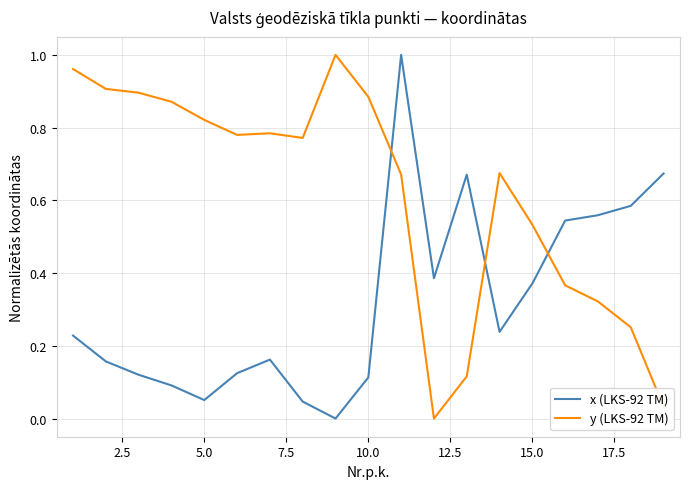

Does the chart have visible grid lines?

Yes